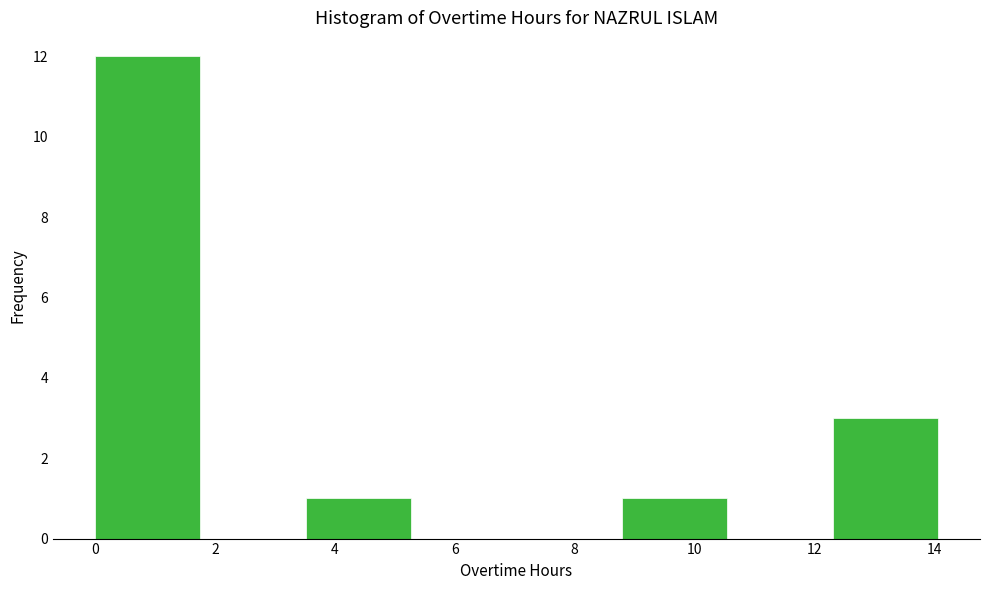

Reading left to right, transcribe this chart: for each bar, give the range it covers on the x-axis and its height. Neither the bar edges nor the heights are printed on the chart, so give them approximately, as read against the axes.

0.0 to 1.8: 12
1.8 to 3.6: 0
3.6 to 5.2: 1
5.2 to 7.0: 0
7.0 to 8.8: 0
8.8 to 10.6: 1
10.6 to 12.4: 0
12.4 to 14.0: 3